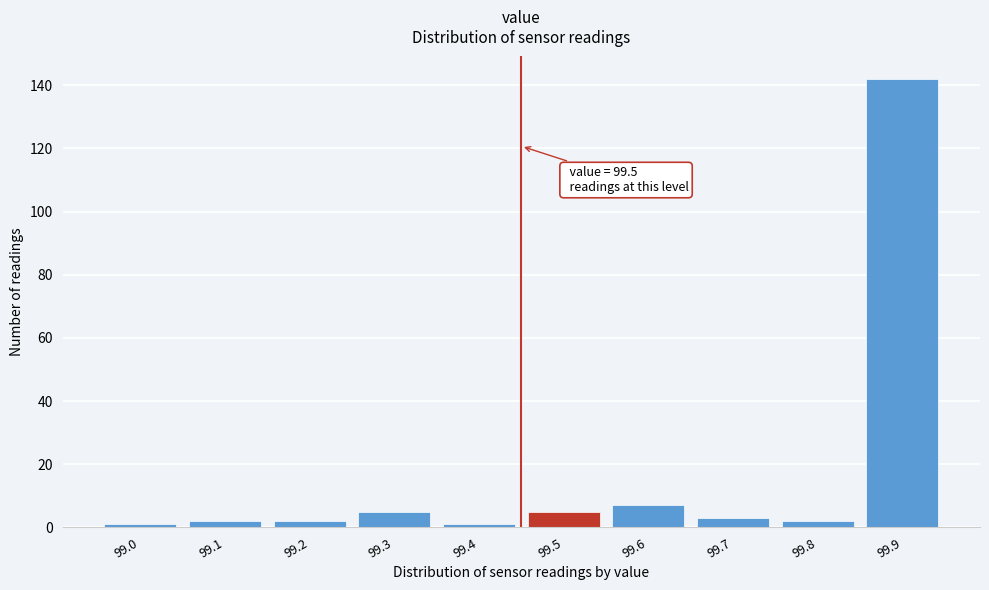

Reading left to right, extract all data points from this chart.

99.0=1	99.1=2	99.2=2	99.3=5	99.4=1	99.5=5	99.6=7	99.7=3	99.8=2	99.9=142